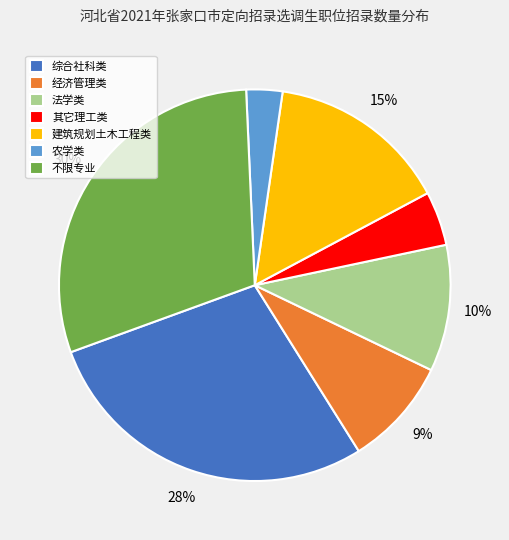

What is the largest slice in the pie chart?

不限专业